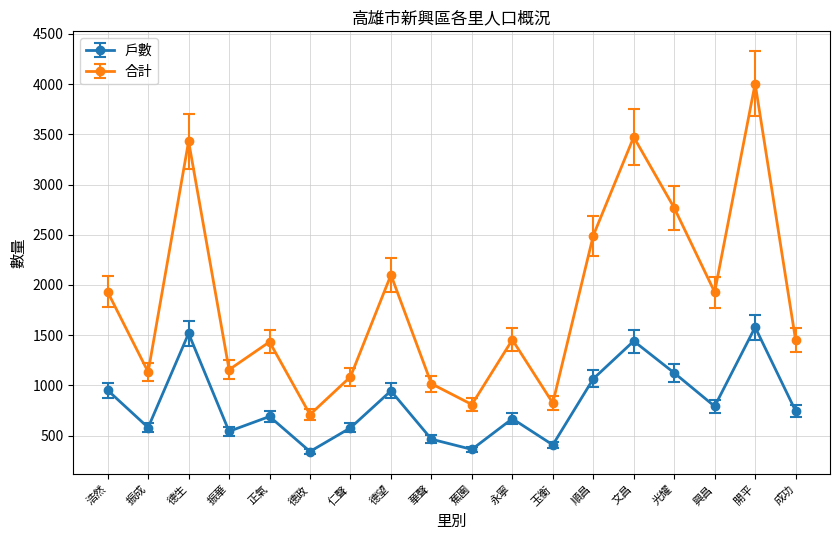

The value of 合計 at 德政 is 344. True or false?

False